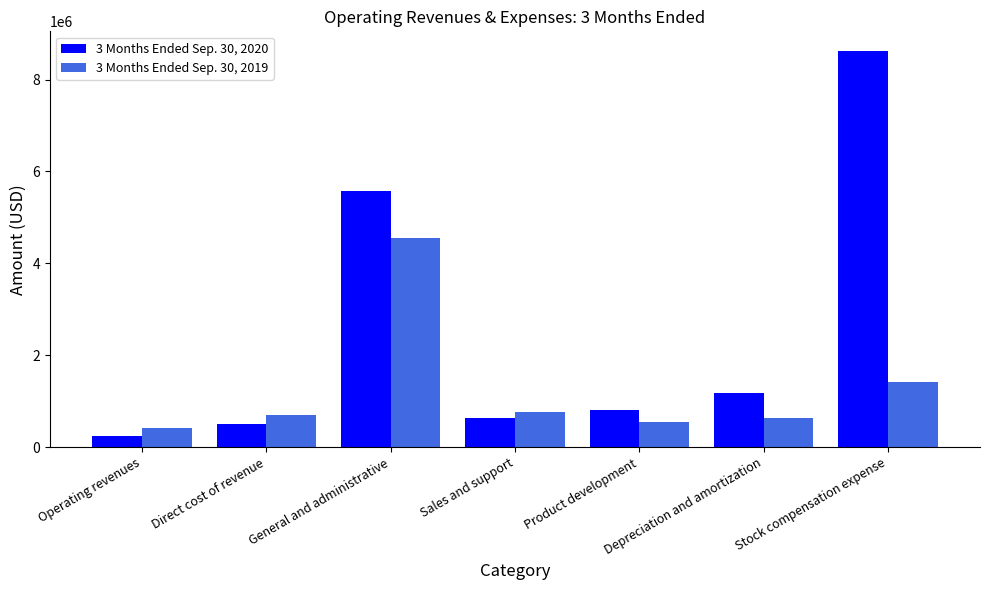

Reading left to right, list all the values displayed in this chart.

3 Months Ended Sep. 30, 2020: 248000	515000	5582000	631000	805000	1190000	8618000
3 Months Ended Sep. 30, 2019: 423000	699000	4557000	759000	555000	636000	1412000